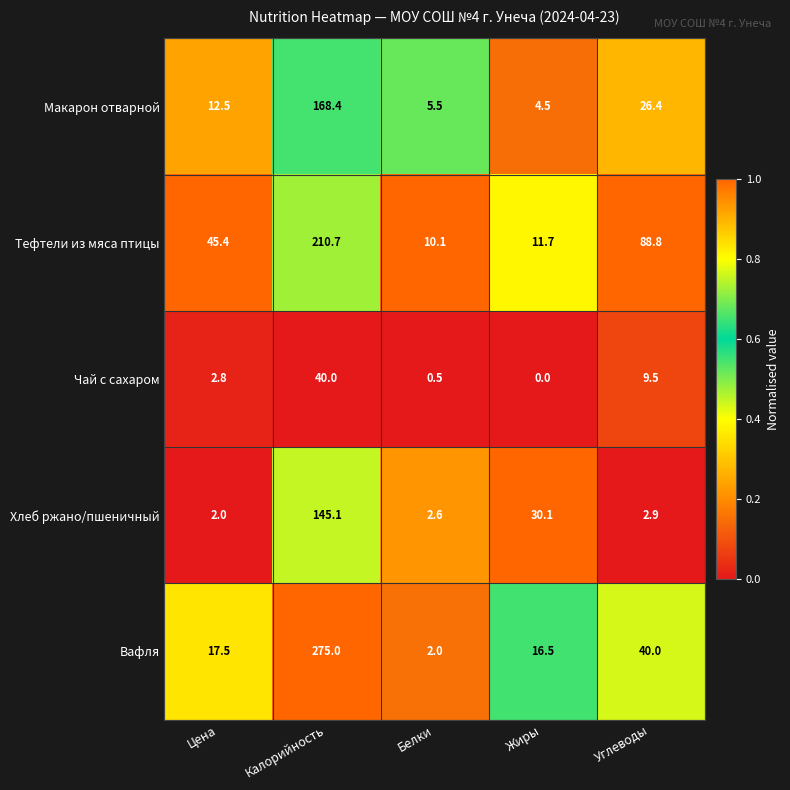

What is the difference between the maximum and second lowest values in the Чай с сахаром series?

39.5